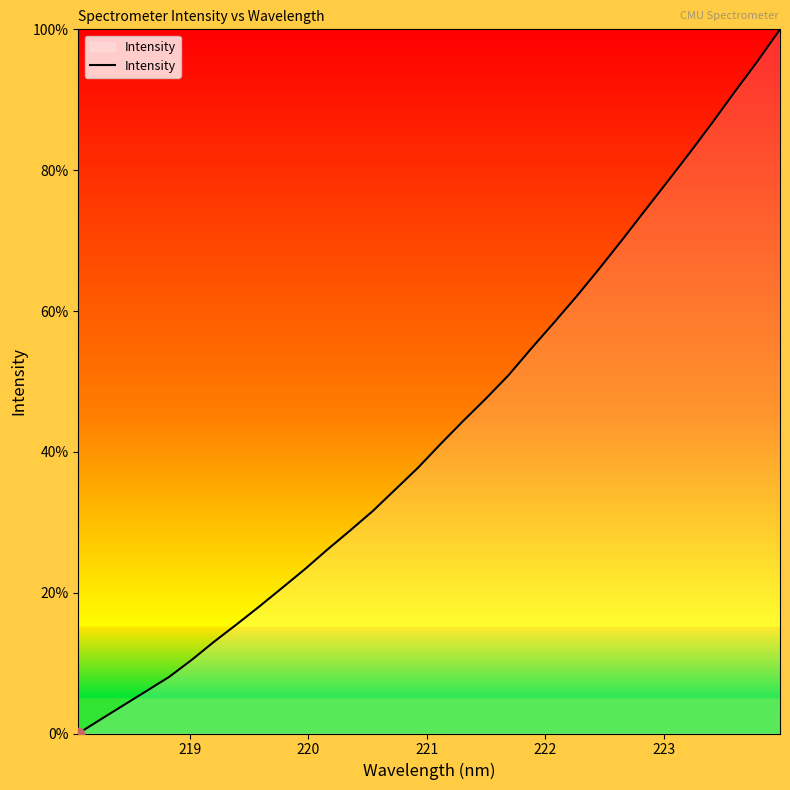

What is the difference between the maximum and minimum values?

100.0